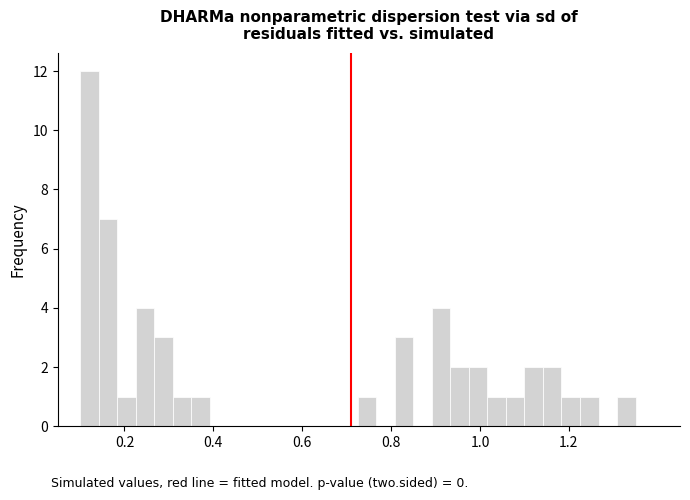

Around what value on the x-axis is the tallest bar? Give the approximate position of its centre, as read against the axis.

0.12